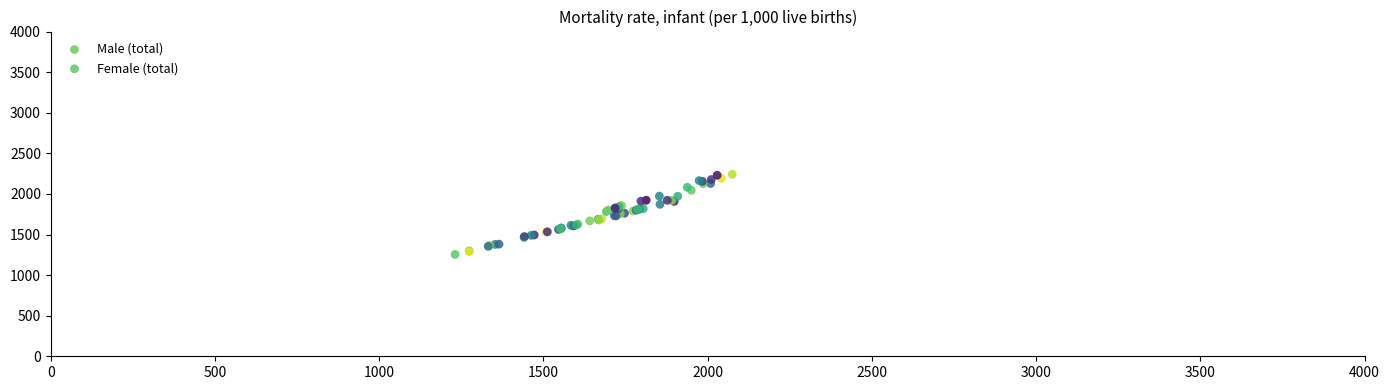

Which series has the widest spread of Y values?

Male (total)